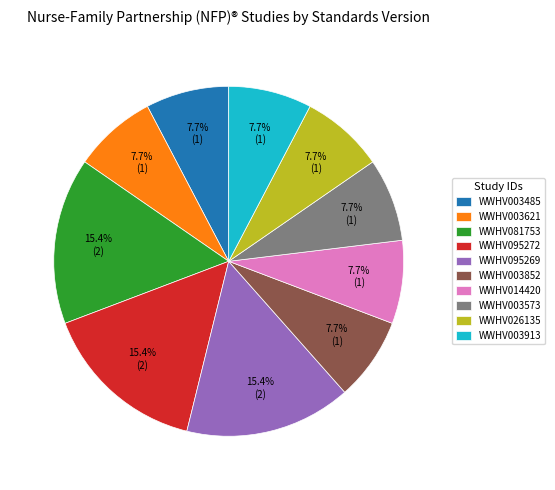

Does WWHV026135 represent more than half of the total?

No